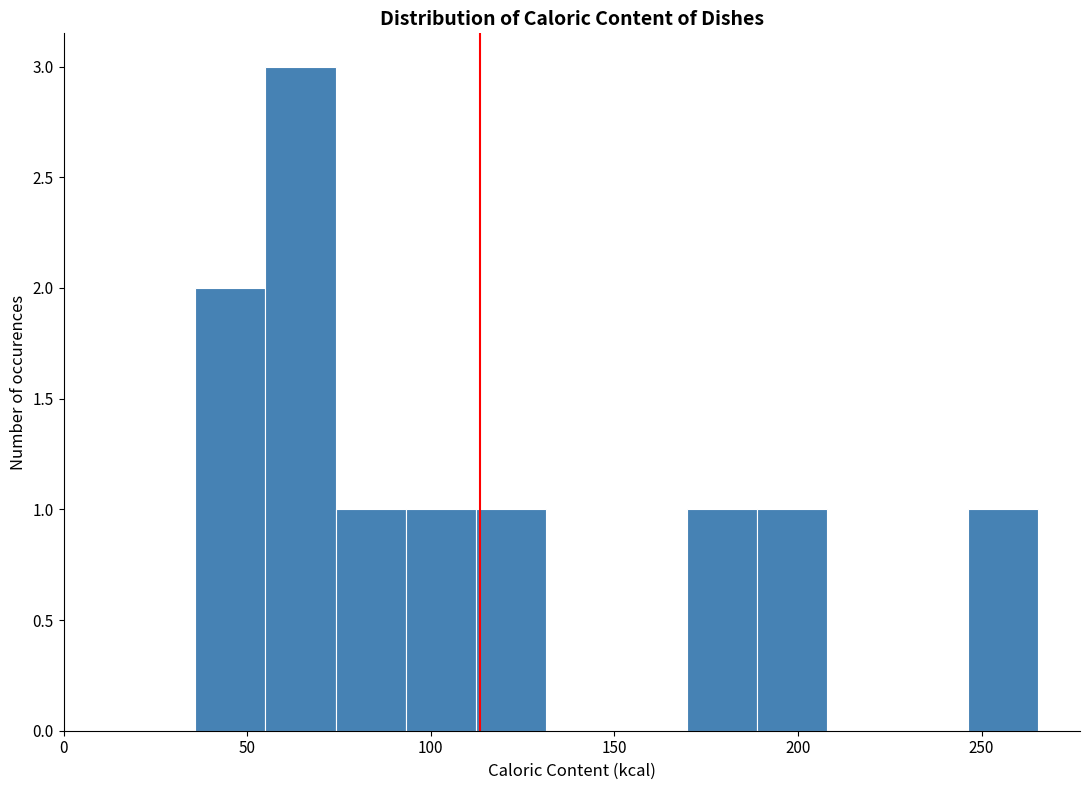

Around what value on the x-axis is the tallest bar? Give the approximate position of its centre, as read against the axis.

65